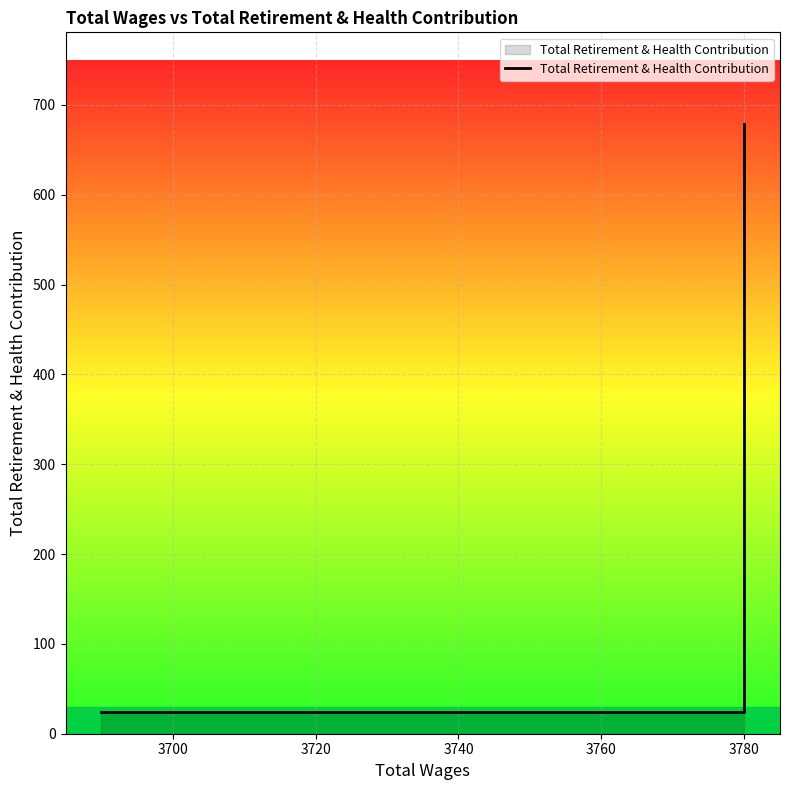

Approximately how many times larger is the value at 3780 compared to 3780?

1.1